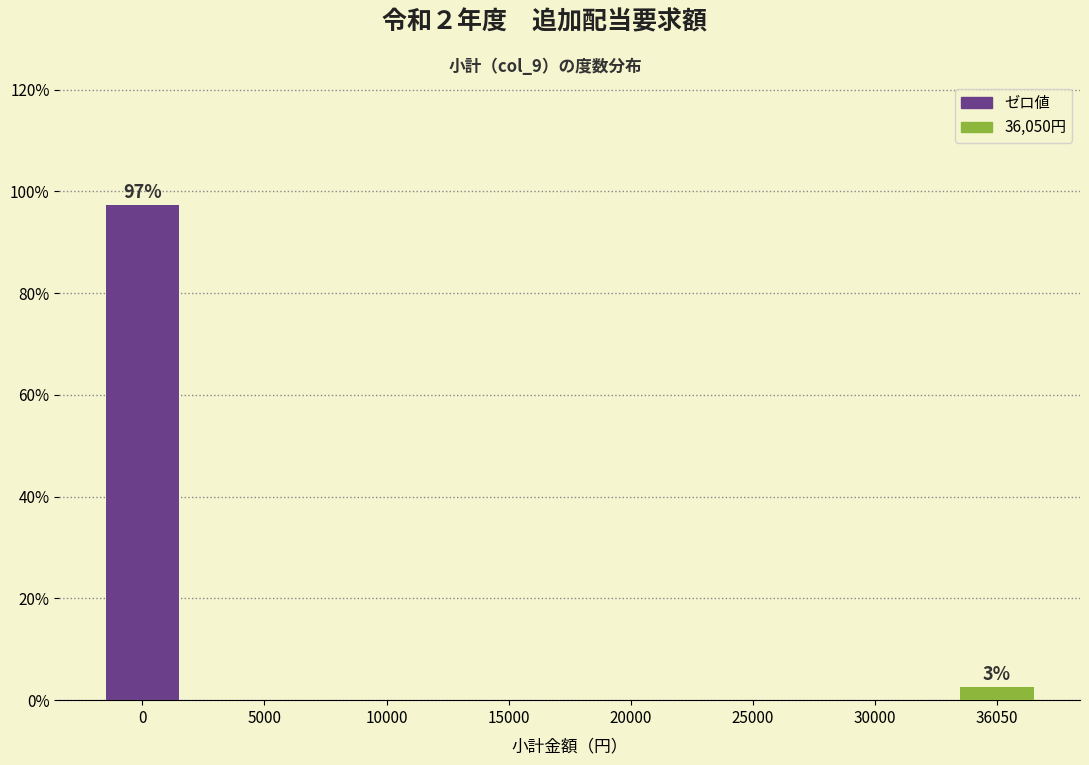

Reading left to right, extract all data points from this chart.

0=97.4	5000=0.0	10000=0.0	15000=0.0	20000=0.0	25000=0.0	30000=0.0	36050=2.6